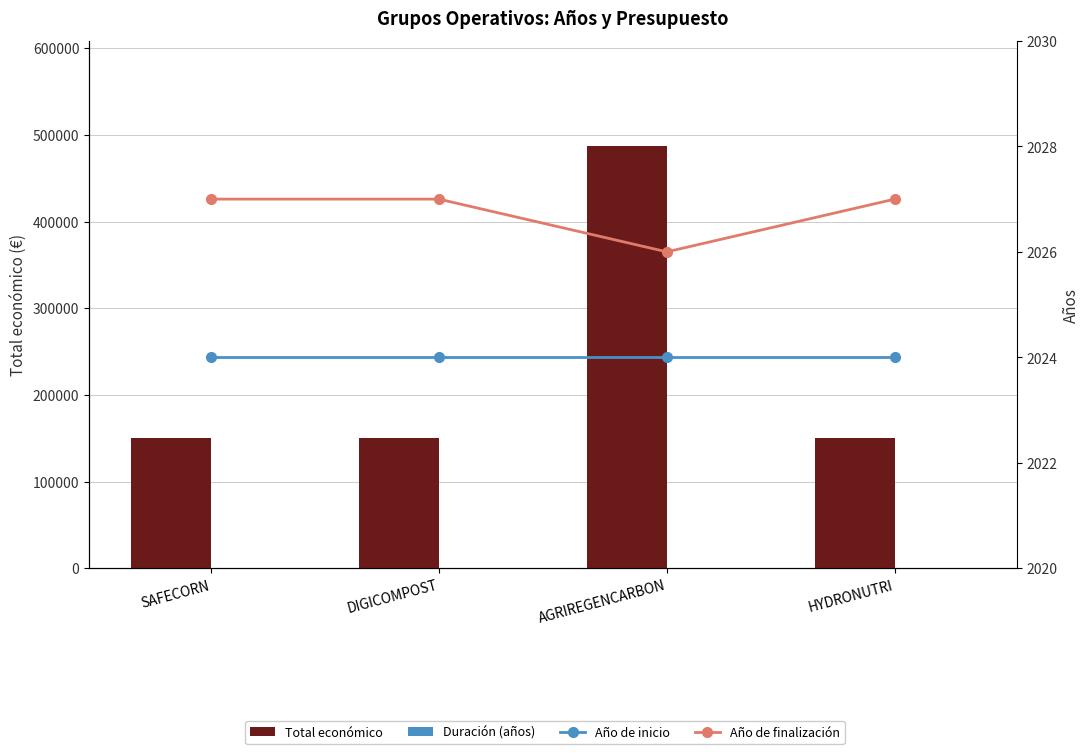

The value of Duración (años) at AGRIREGENCARBON is 2. True or false?

True